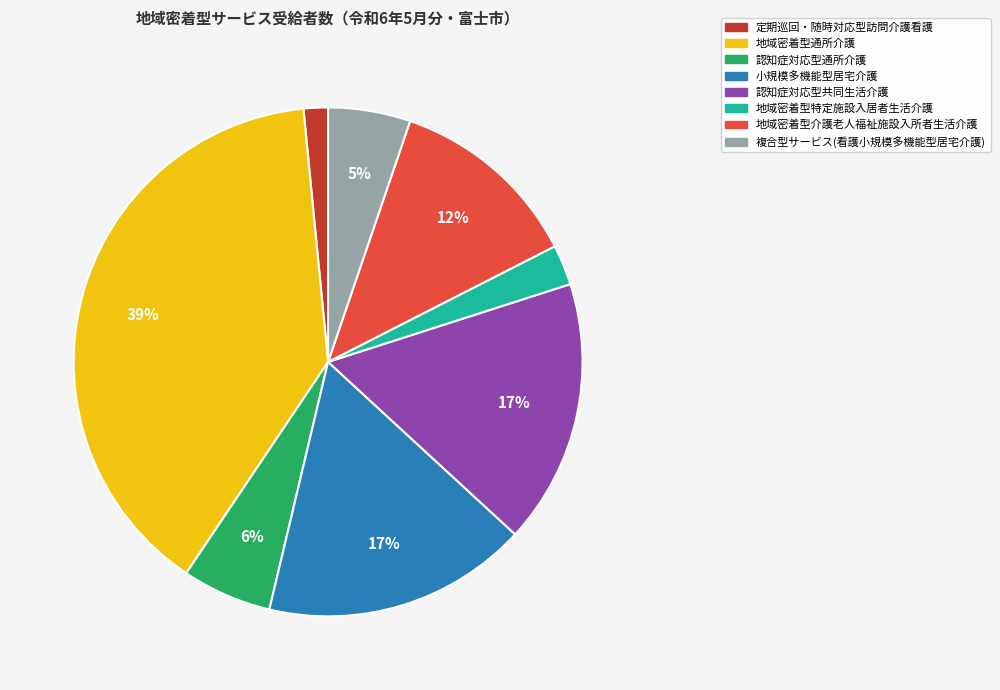

Is there any slice that represents more than half of the pie?

No